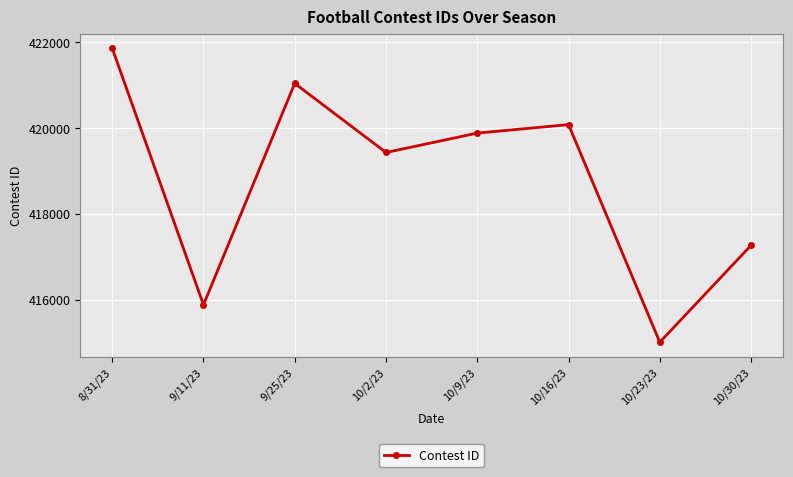

Where is the first local minimum?

9/11/23